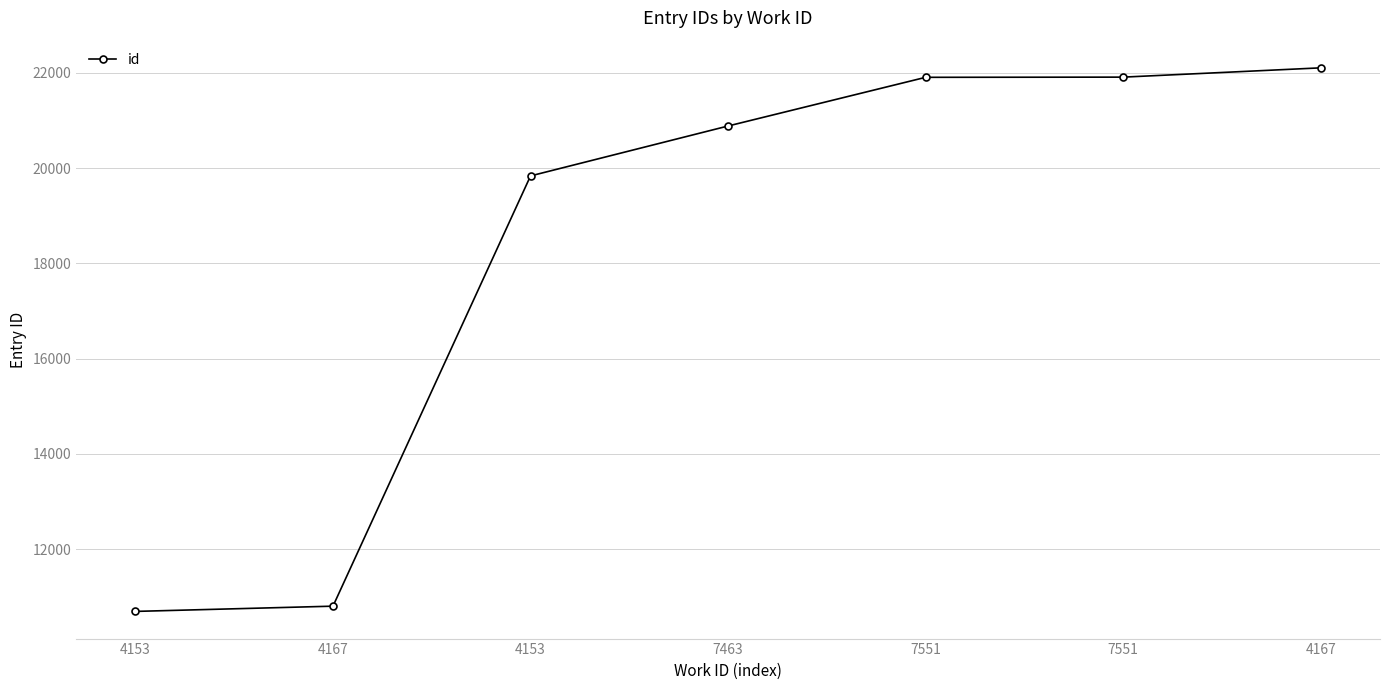

True or false: there are more than 2 points higher than both neighbors.

False